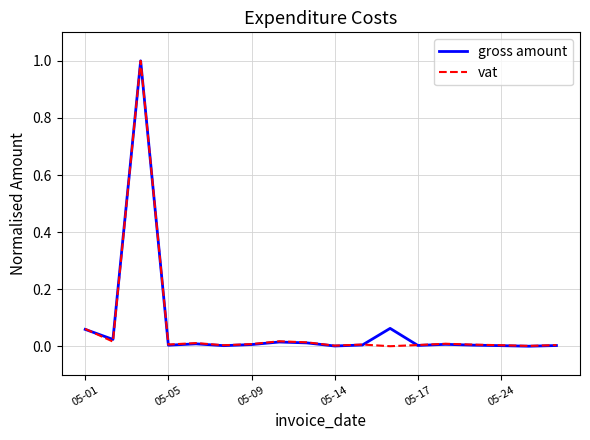

What is the highest value of the vat series?

1.0